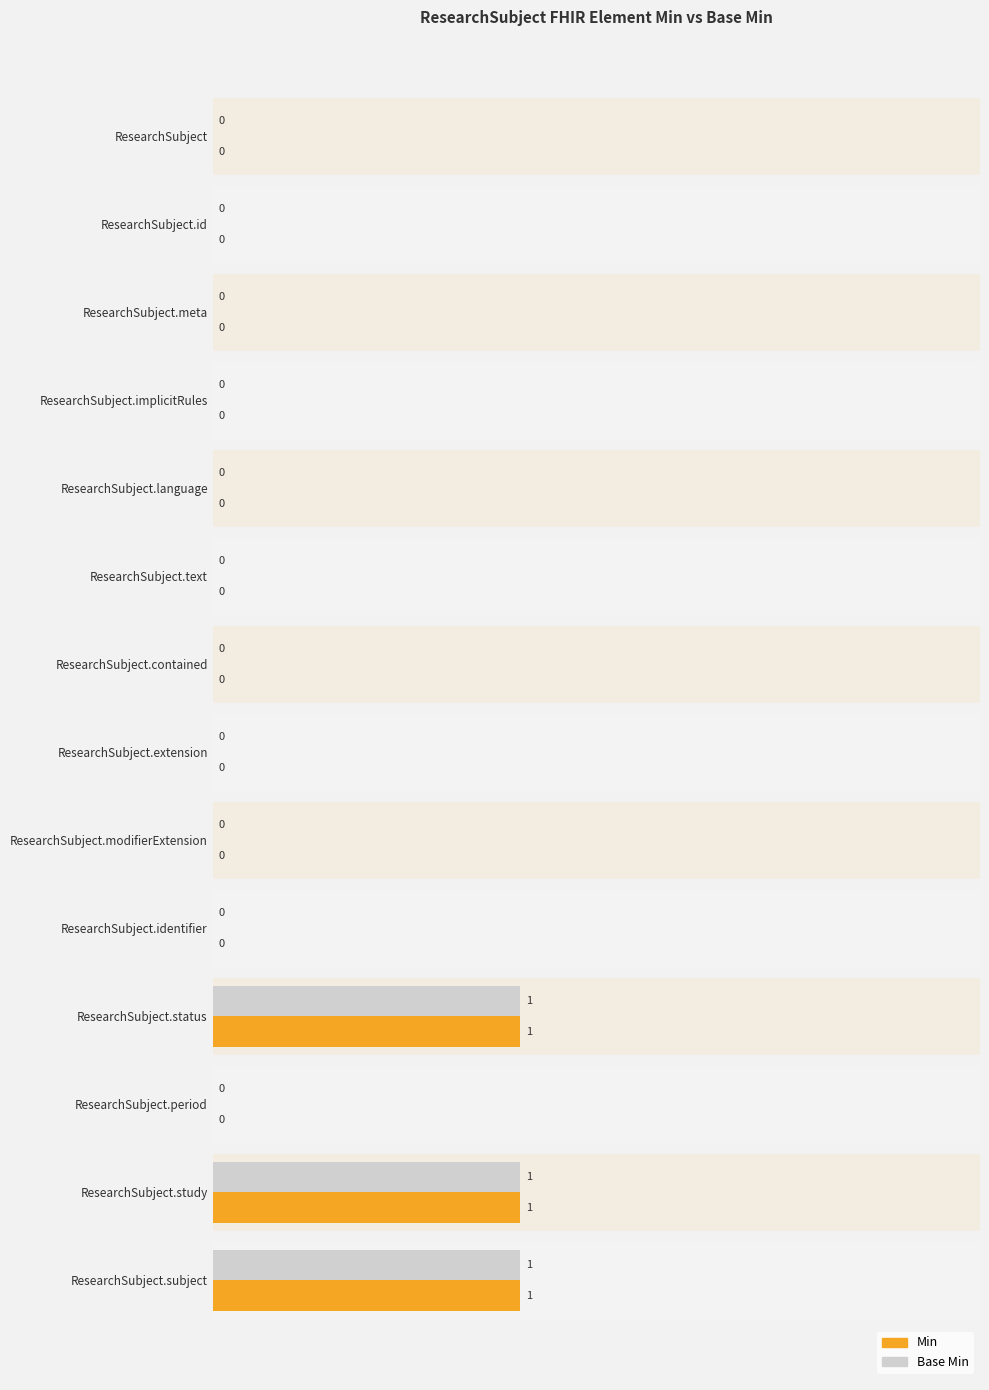

Is it true that Base Min equals -1 at ResearchSubject.extension?

False